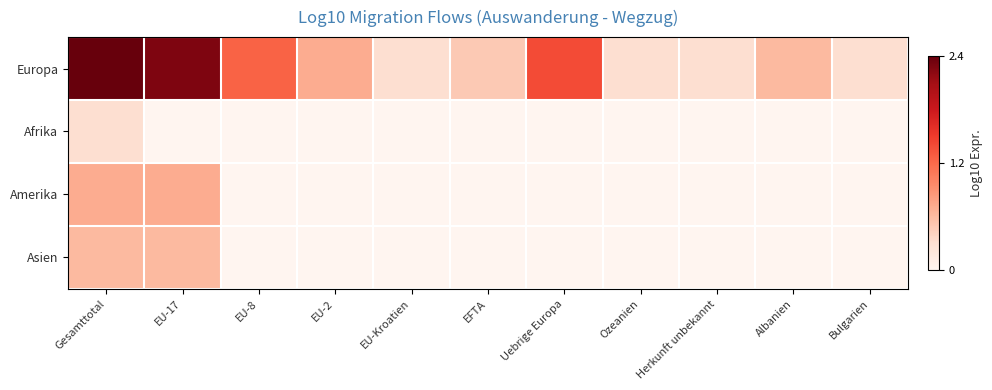

List the series in order of their peak value, lowest first.

Afrika, Asien, Amerika, Europa